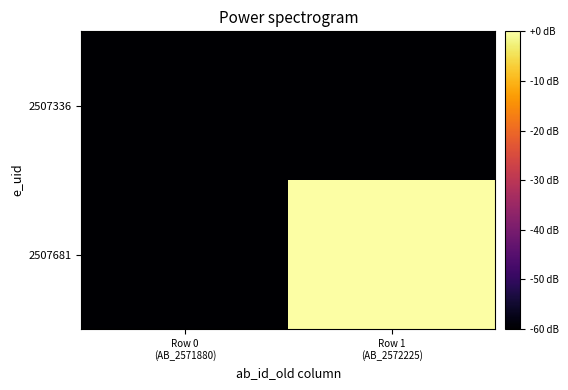

Which has a higher value, Row 0
(AB_2571880) or Row 1
(AB_2572225)?

Row 0
(AB_2571880)